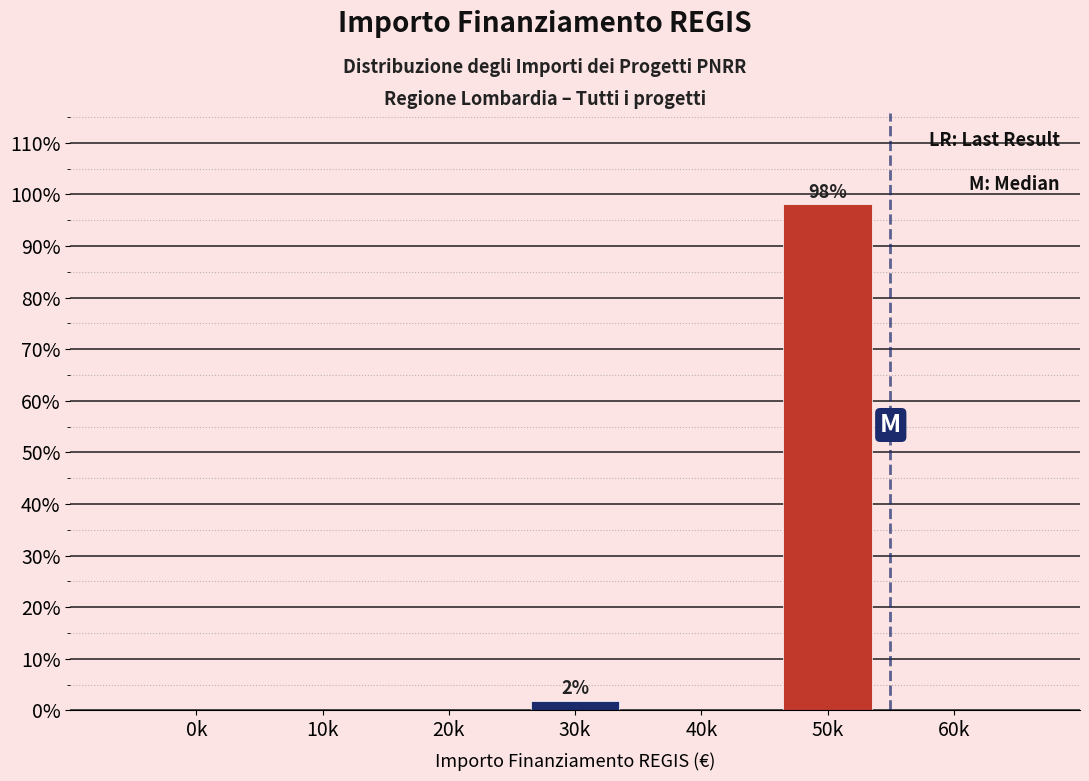

Reading right to left, what are all the values shown in this chart?

60k=0.0	50k=98.1	40k=0.0	30k=1.9	20k=0.0	10k=0.0	0k=0.0